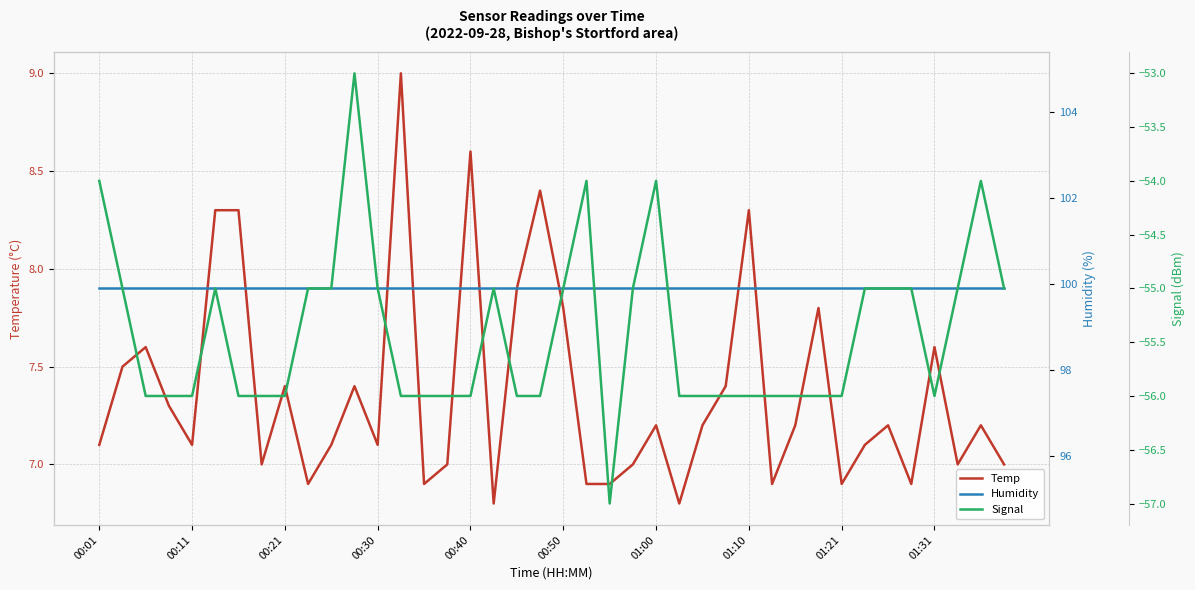

The Humidity series shows 67.9 at 00:50. True or false?

False